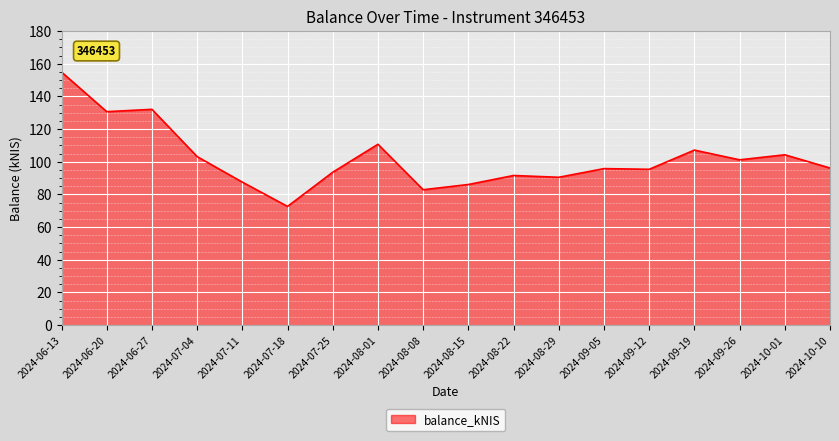

What value does the data have at 2024-09-05?

95.8